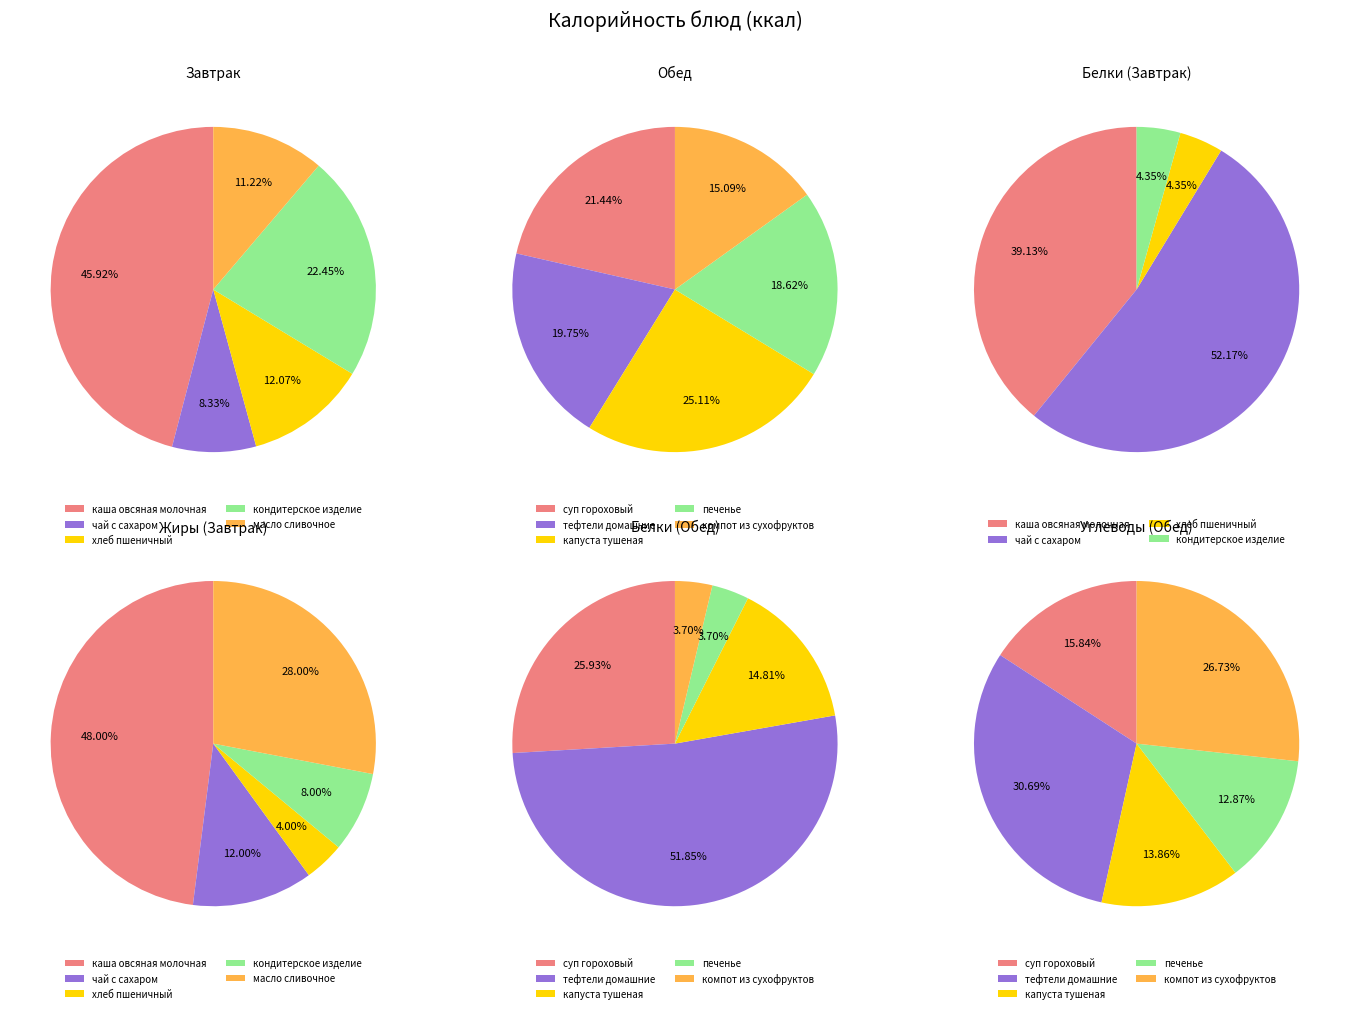

Which has a higher value, хлеб пшеничный or компот из сухофруктов?

компот из сухофруктов